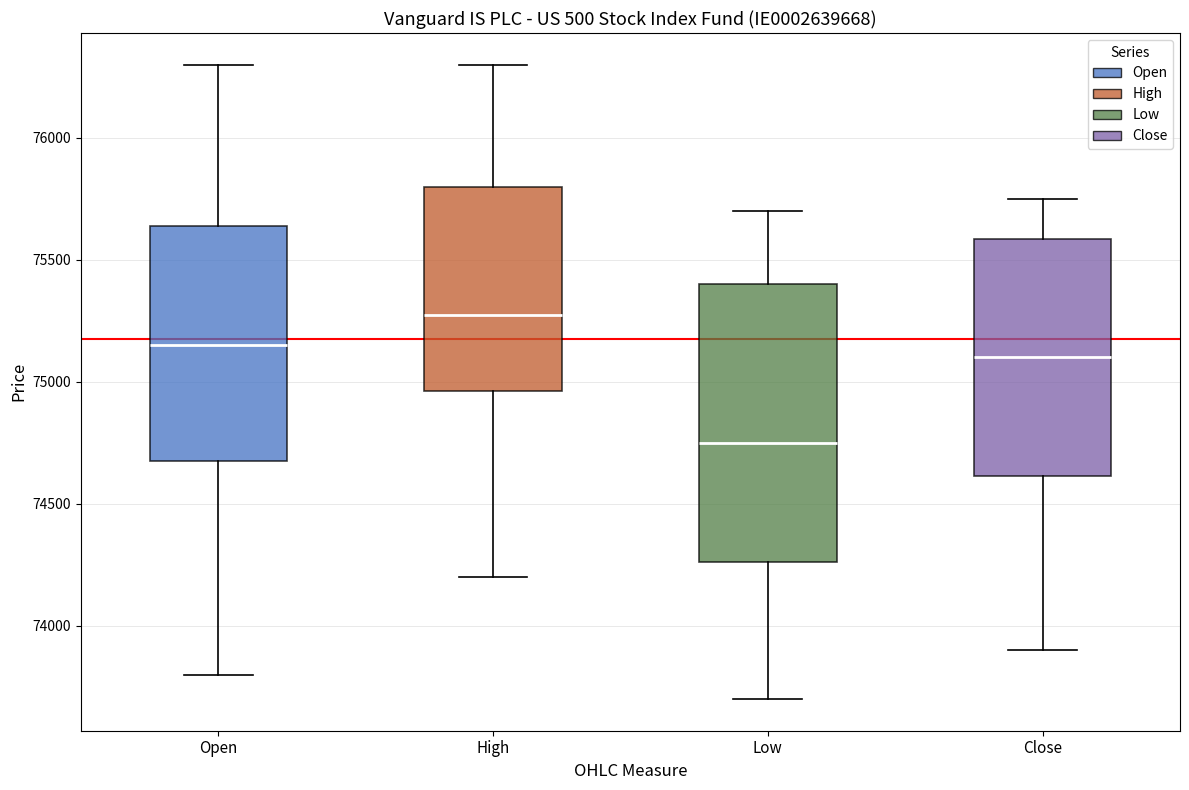

Reading left to right, read every box against the y-axis: the position of its median line, the range the box covers, and the ends of its whiskers. The values are not printed on the chart, so give them approximately, as read against the axis.

Open: median 75150, box 74700 to 75650, whiskers 73800 to 76300
High: median 75300, box 74950 to 75800, whiskers 74200 to 76300
Low: median 74750, box 74250 to 75400, whiskers 73700 to 75700
Close: median 75100, box 74600 to 75600, whiskers 73900 to 75750